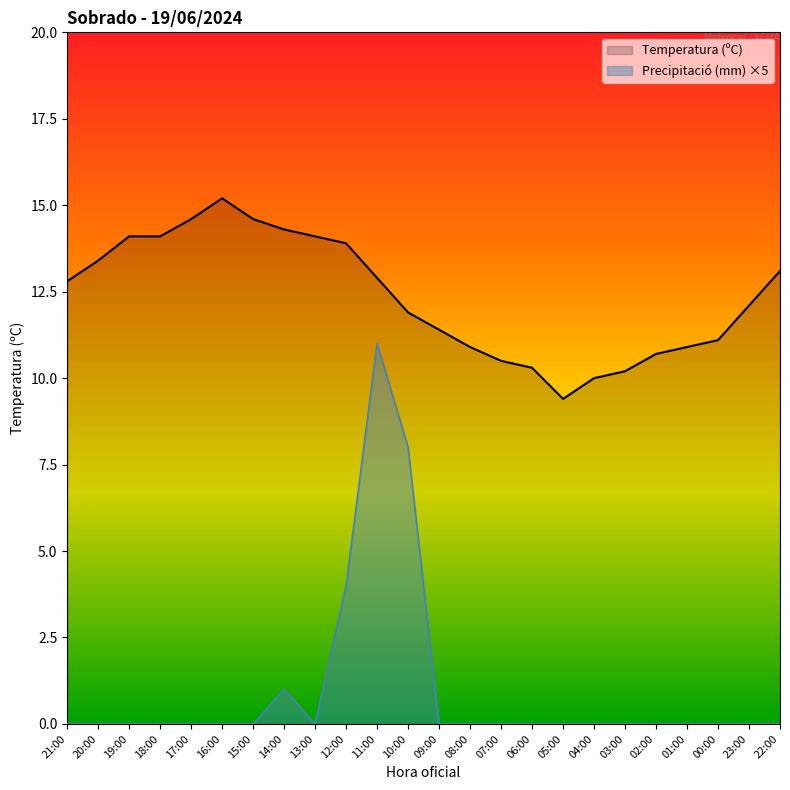

What is the approximate value of Temperatura (ºC) at 13:00?

14.1